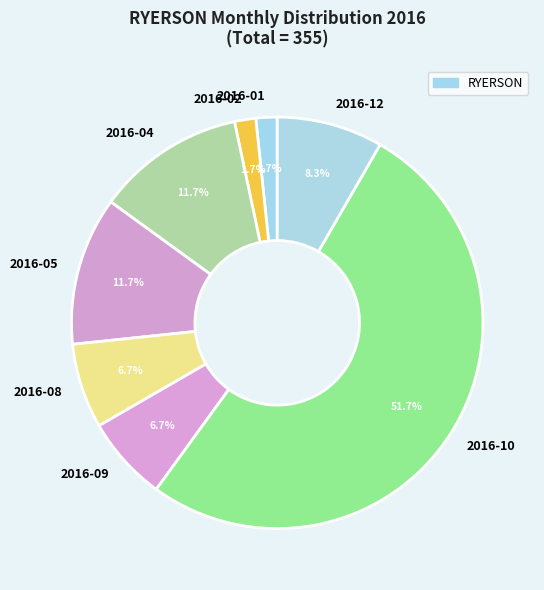

To the nearest percent, what is the average slice percentage?

12%